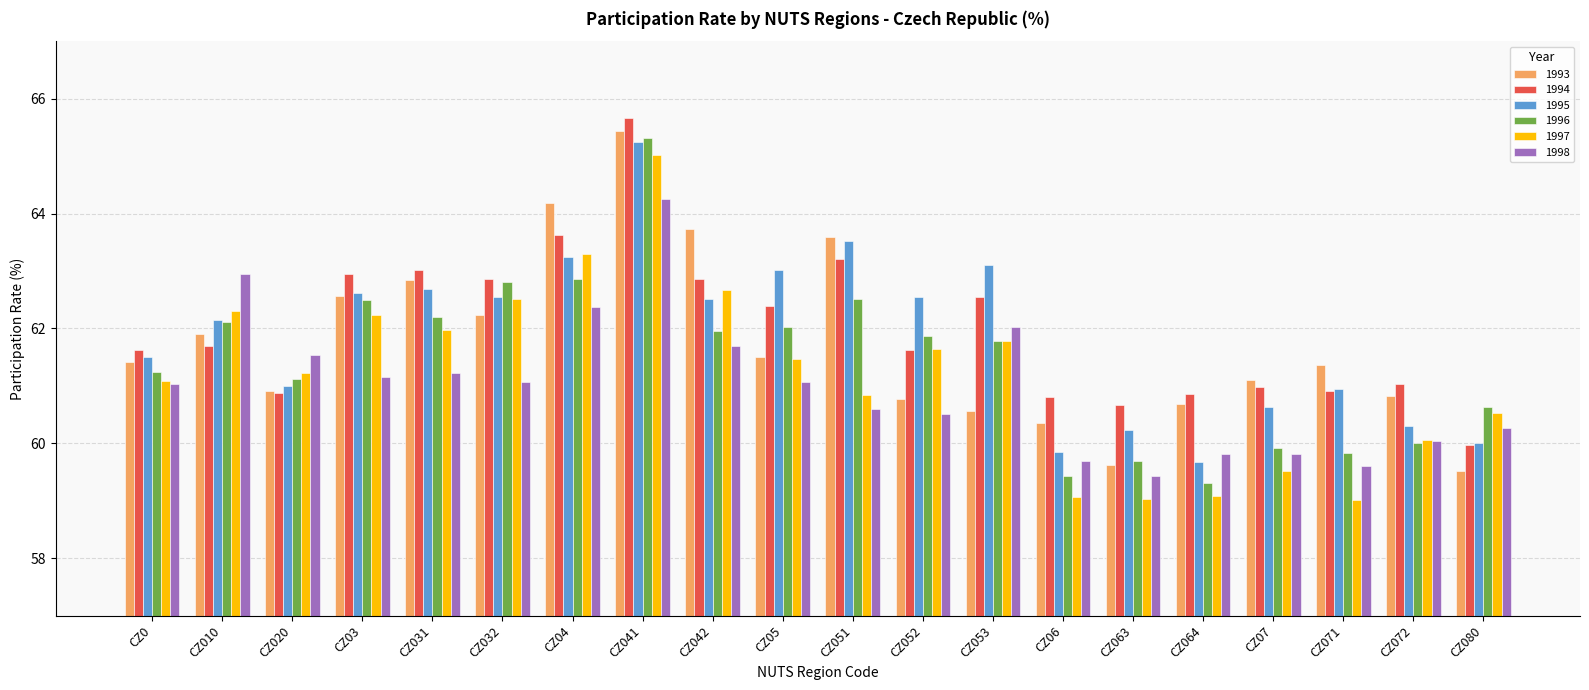

Where does the 1993 series first go above 61?

CZ0